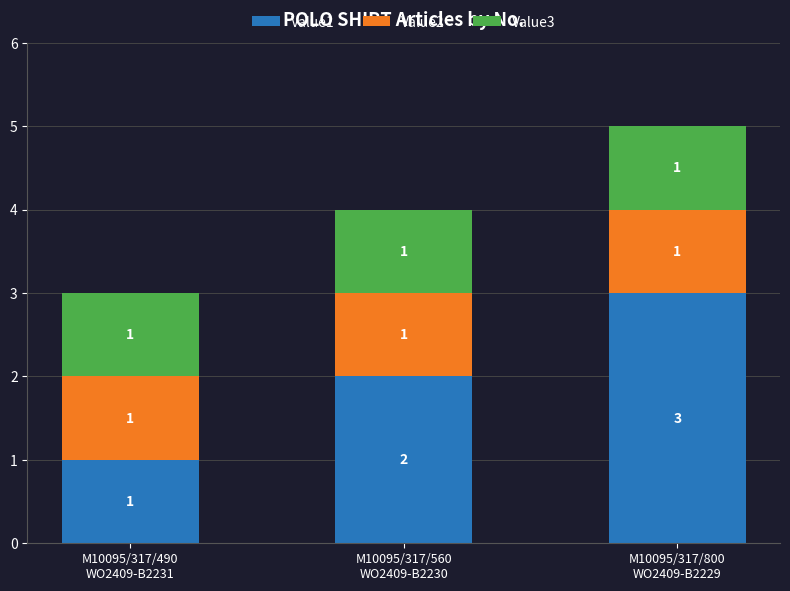

What is the sum of all Value1 values?

6